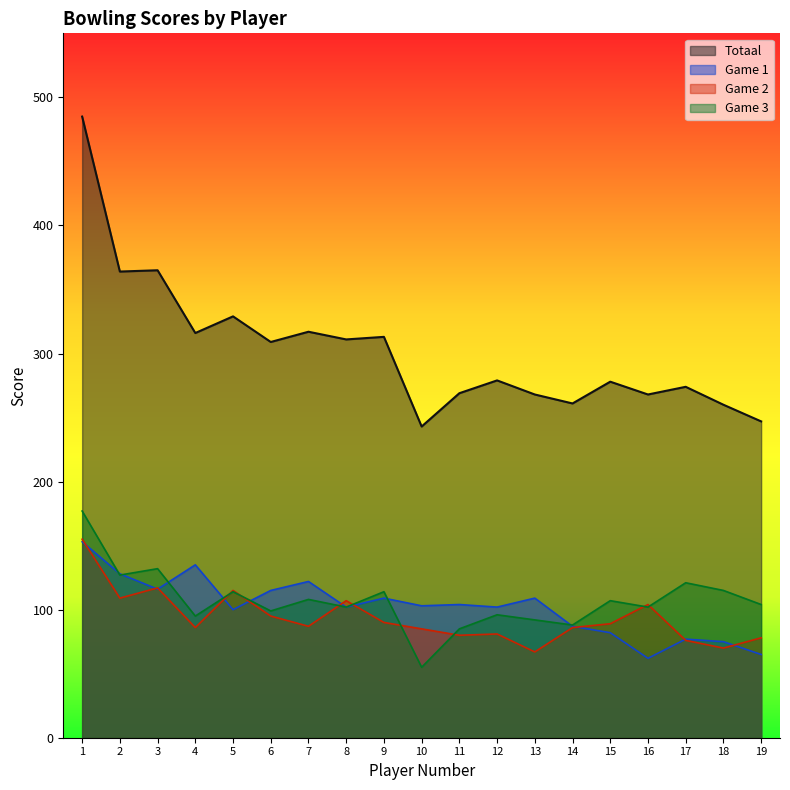

Which series changed the most between 7 and 13?

Totaal